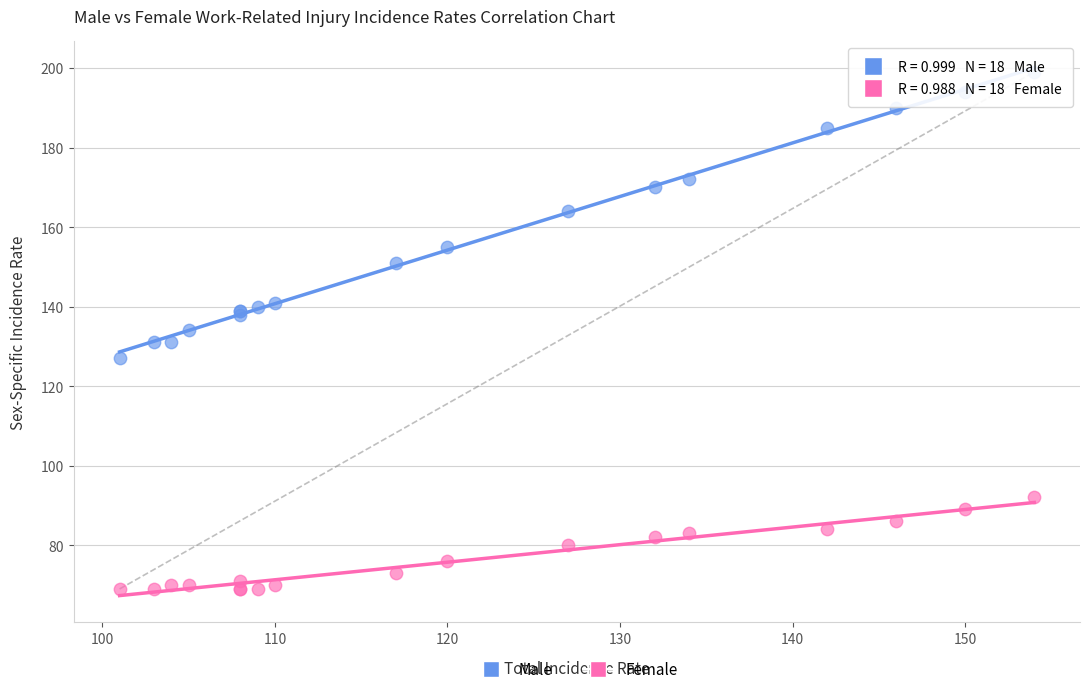

Which series has the widest spread of Y values?

Male